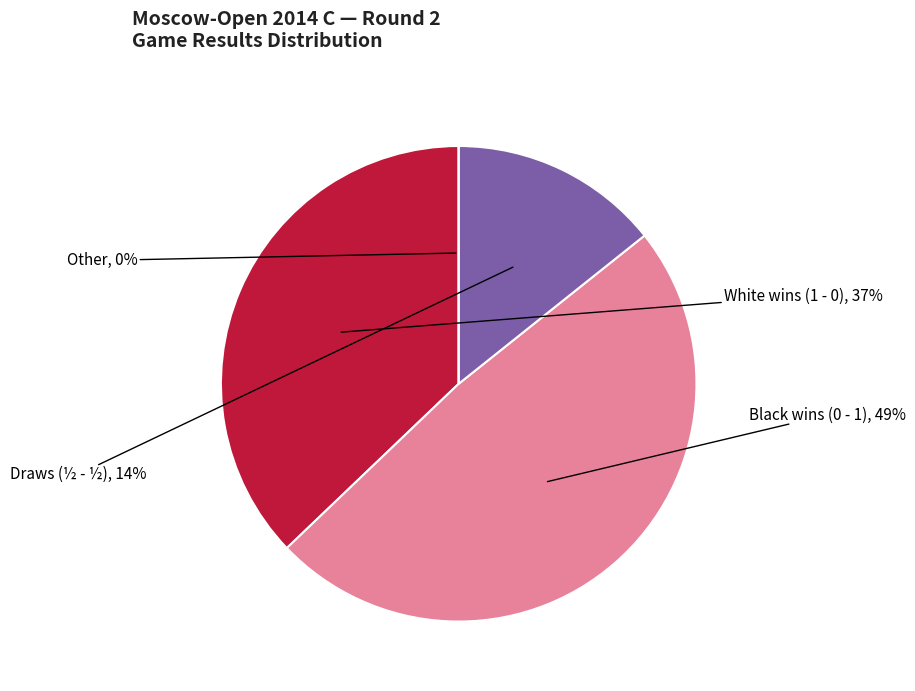

What is the smallest slice in the pie chart?

Other